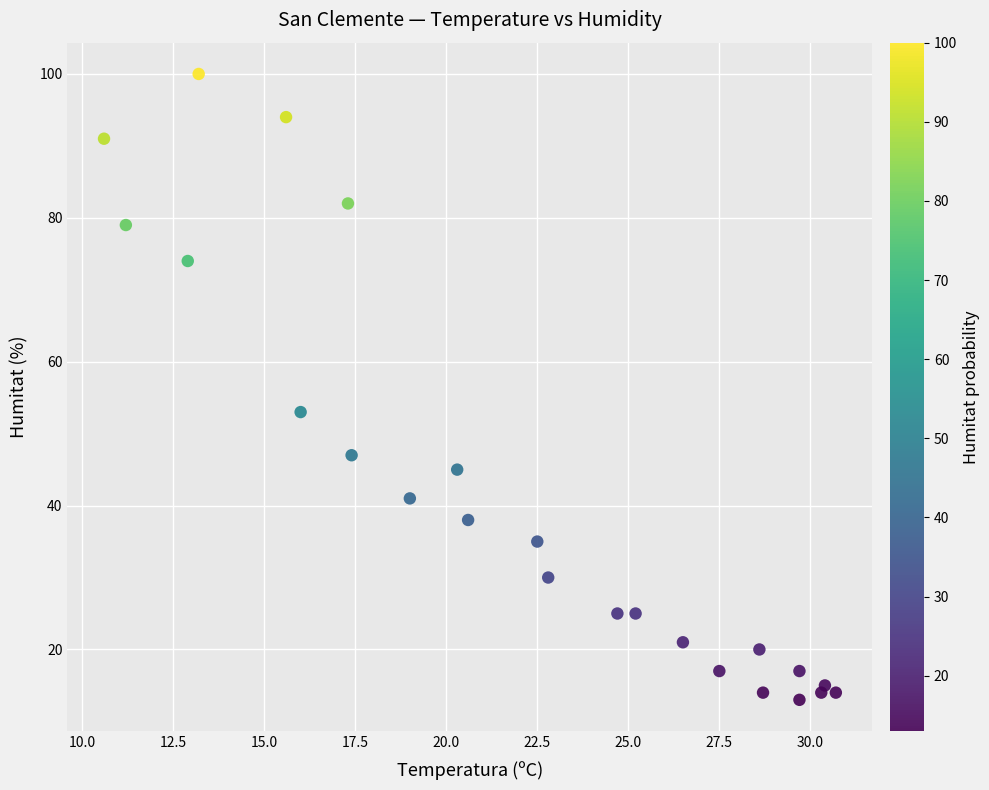

What Y value in the scatter plot is closest to 56?

53